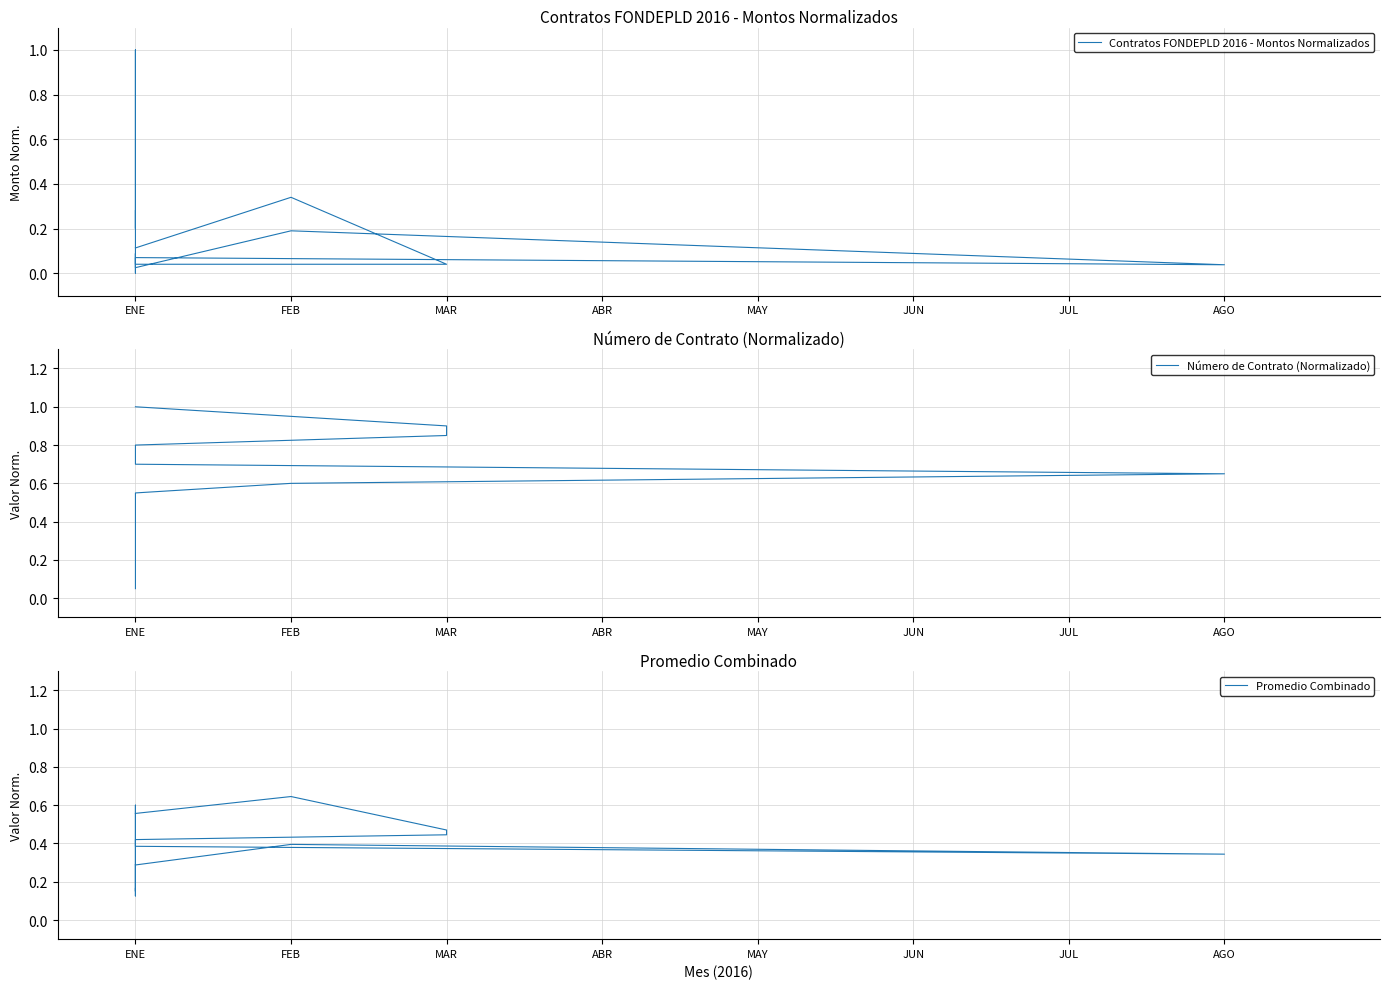

In Promedio Combinado, how many points are lower than both neighbors (excluding endpoints)?

4